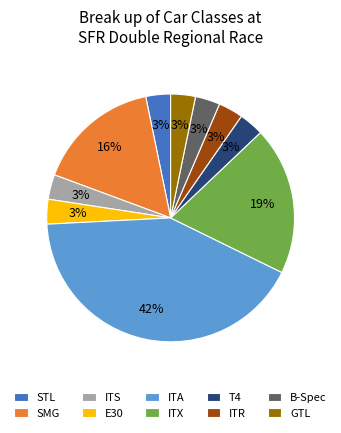

Which has a higher value, ITX or STL?

ITX